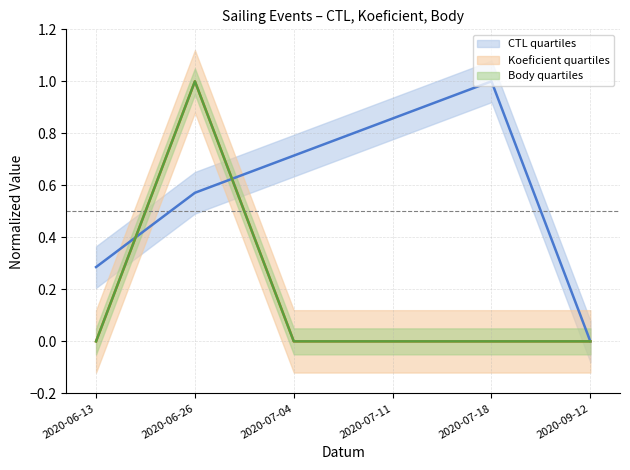

The CTL series shows 0.8 at 2020-06-26. True or false?

False